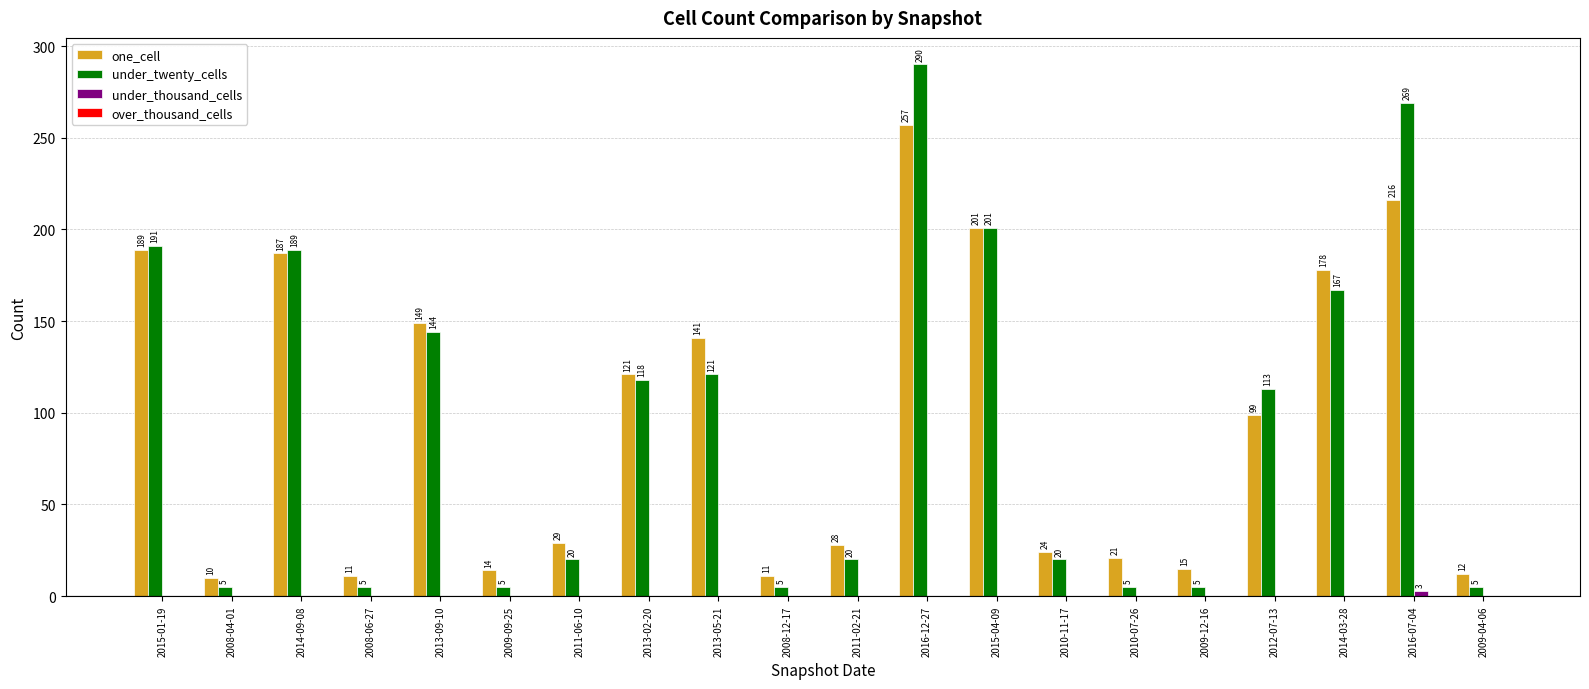

Is it true that under_twenty_cells equals 167 at 2014-03-28?

True